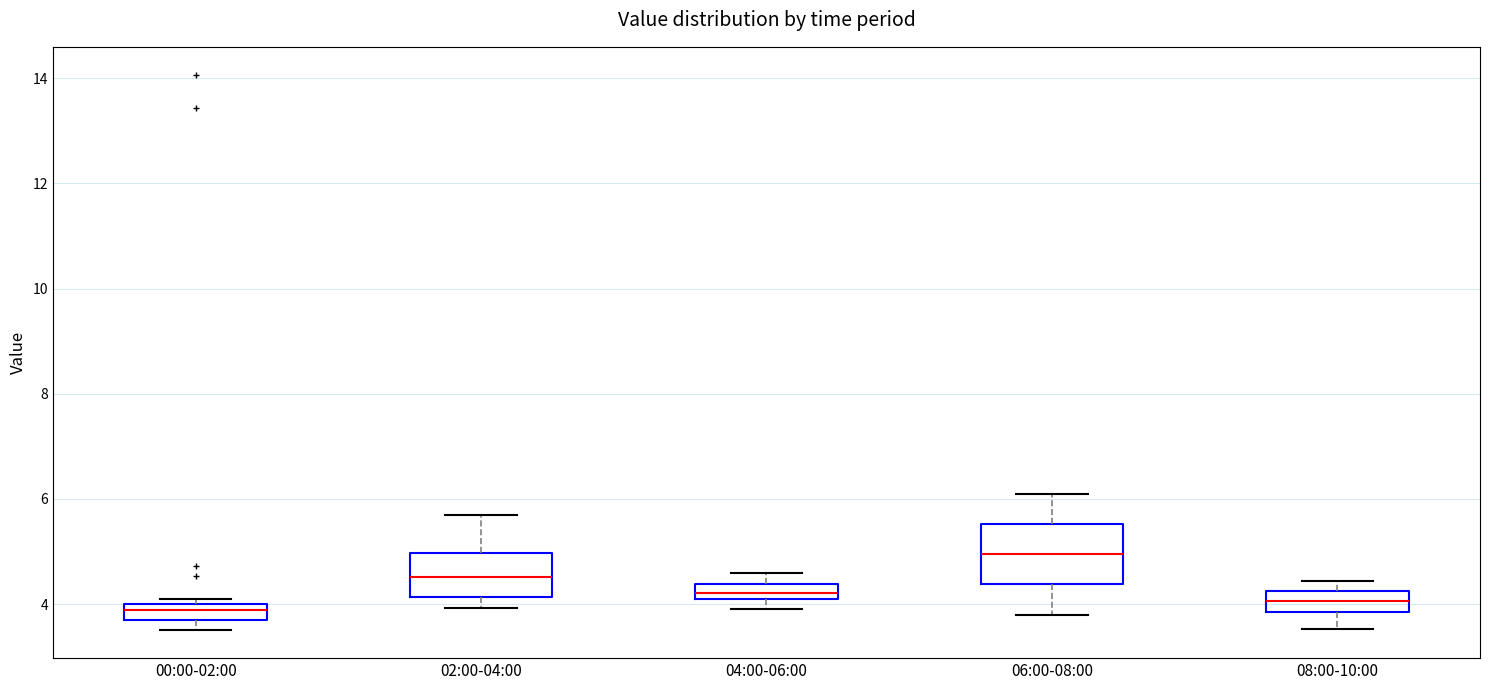

Comparing the boxes themselves (not the whiskers), which one is the tallest?

06:00-08:00